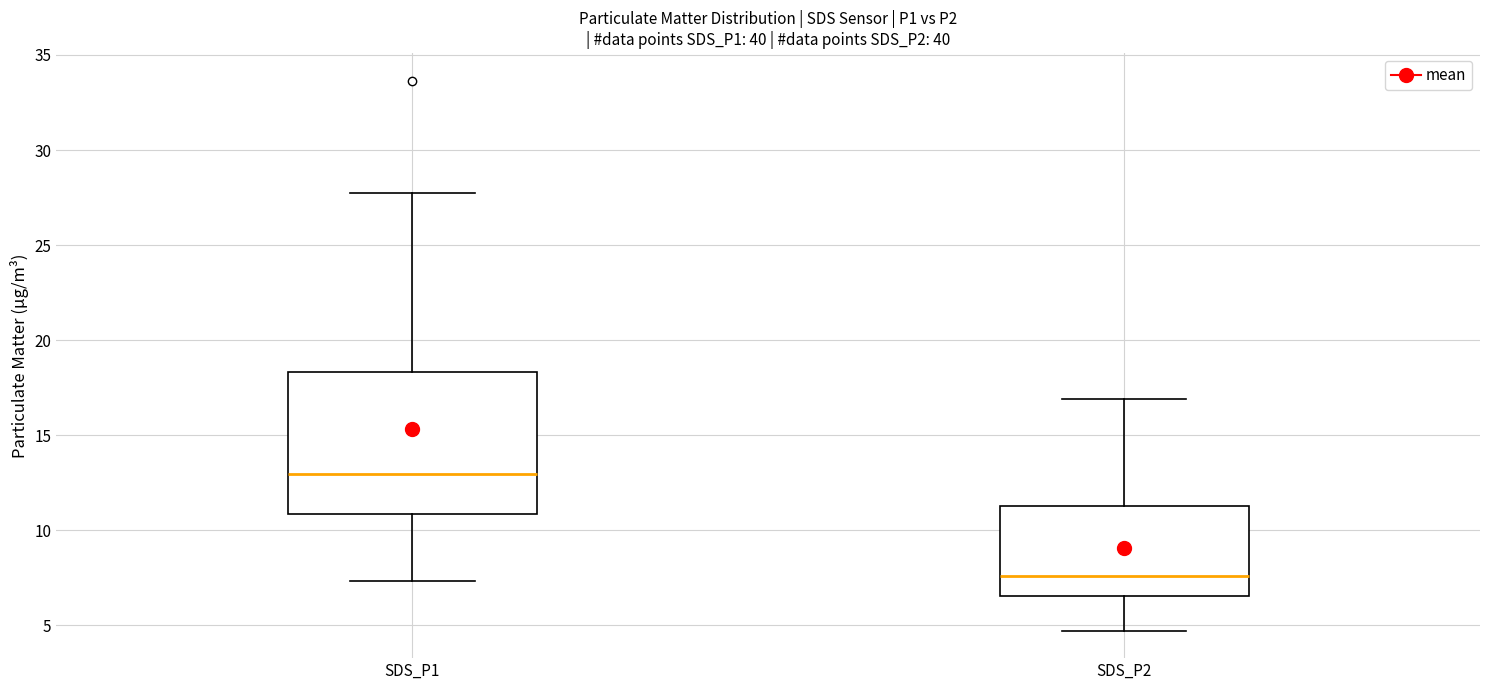

Which box's median line is the highest?

SDS_P1